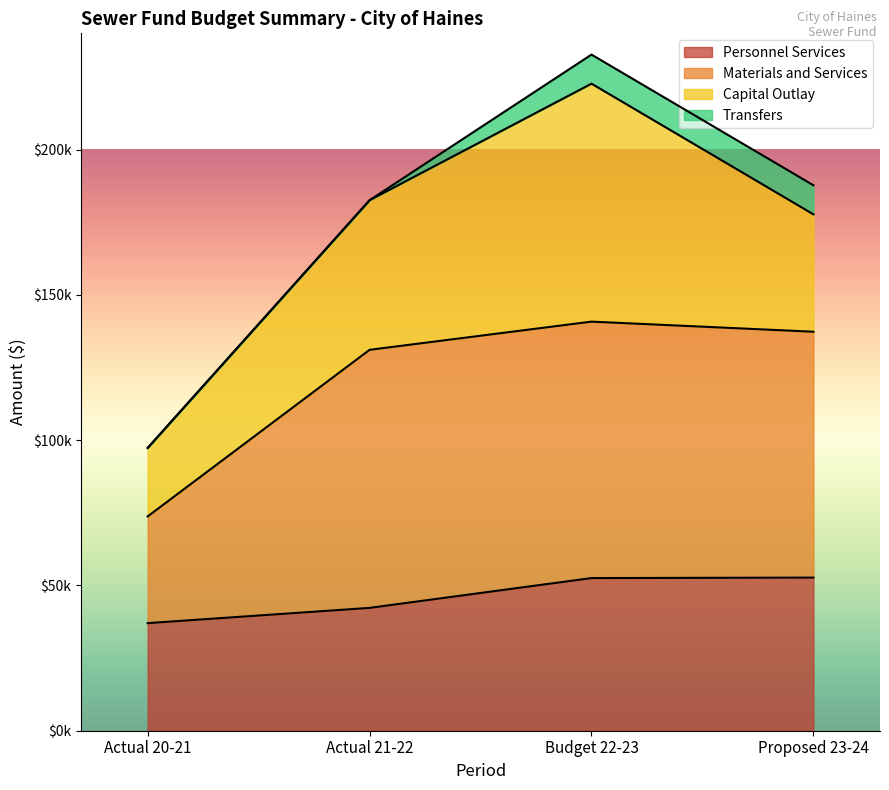

Does the chart display data point markers on the line(s)?

No